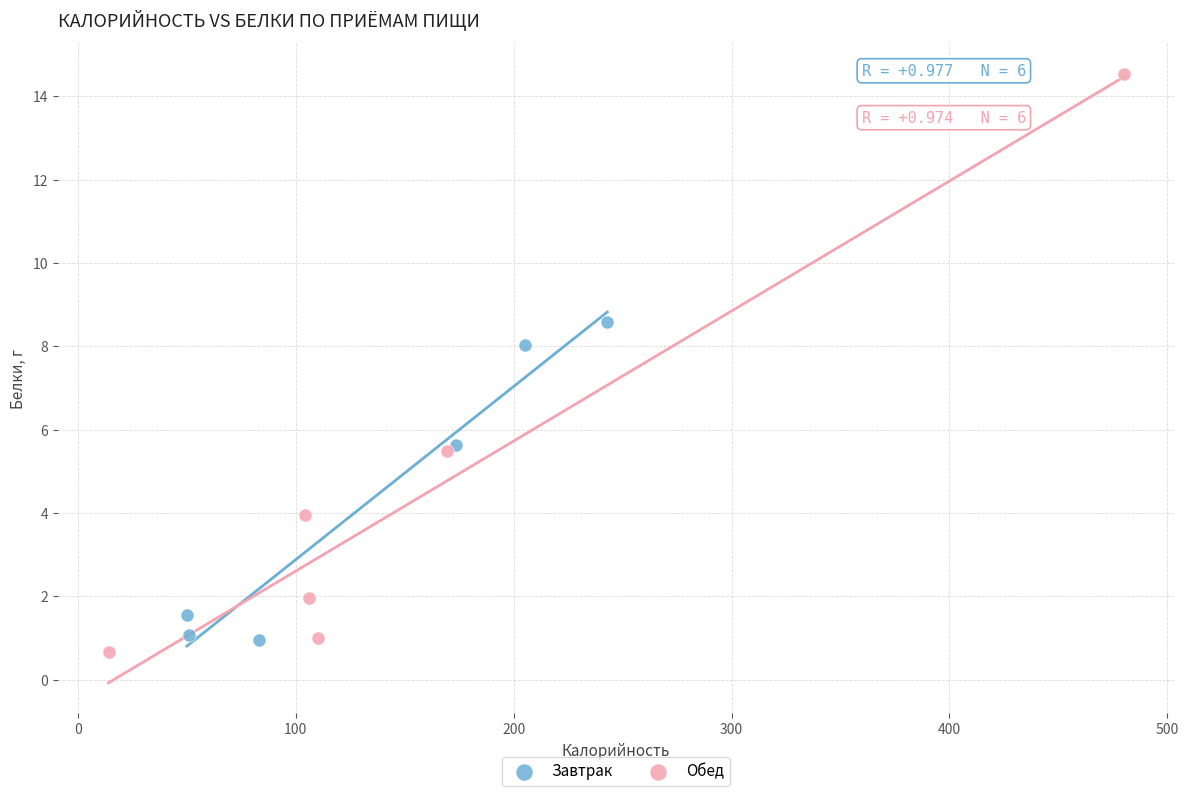

Which series reaches the maximum Y coordinate?

Обед